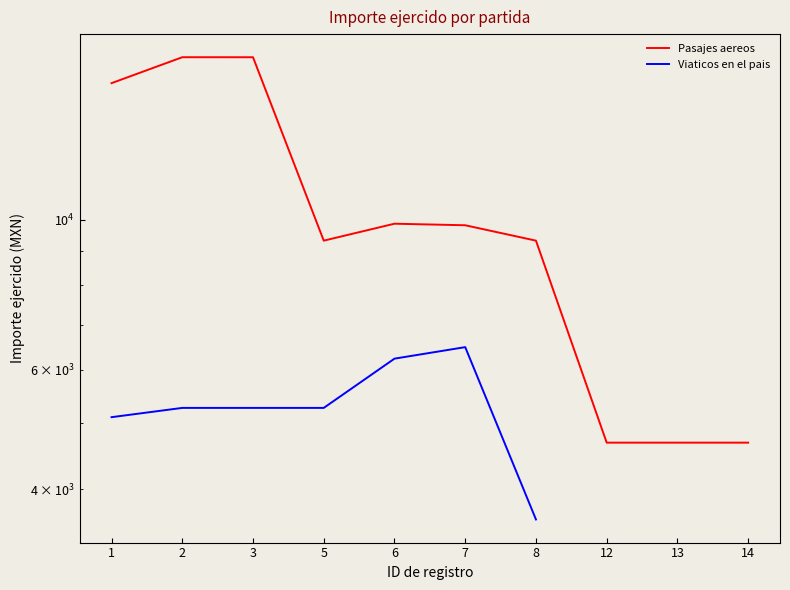

True or false: the data has more than 0 interior local peaks.

True